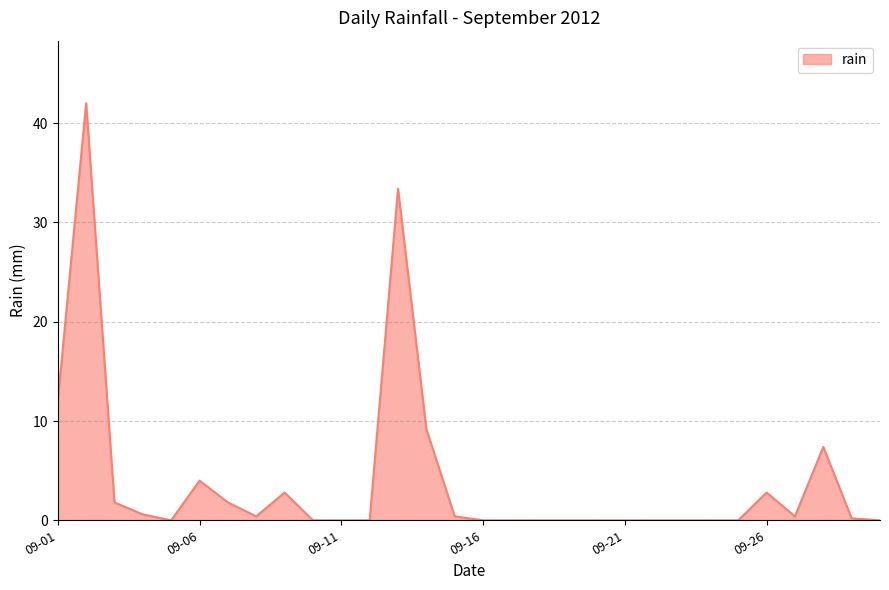

What is the greatest value displayed?

42.0